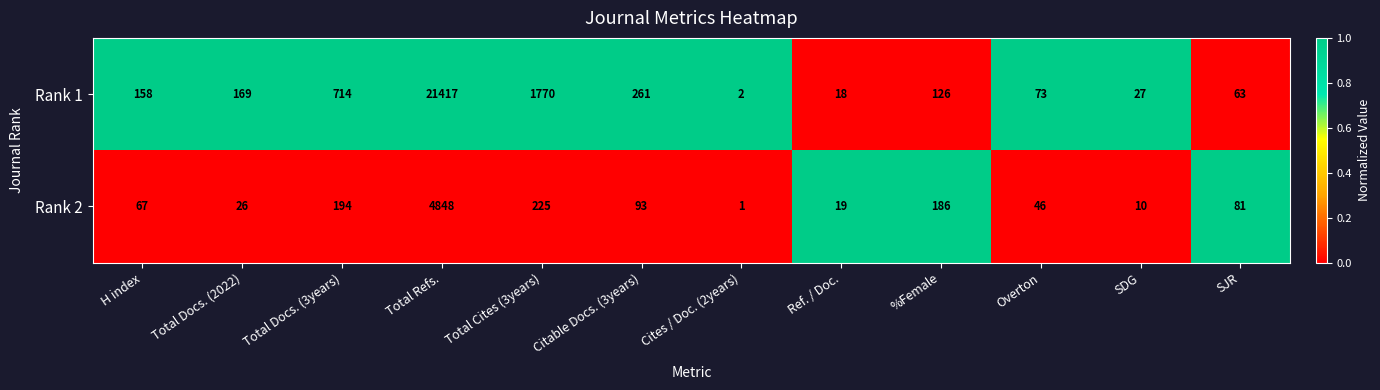

The Rank 2 series shows 31 at Citable Docs. (3years). True or false?

False